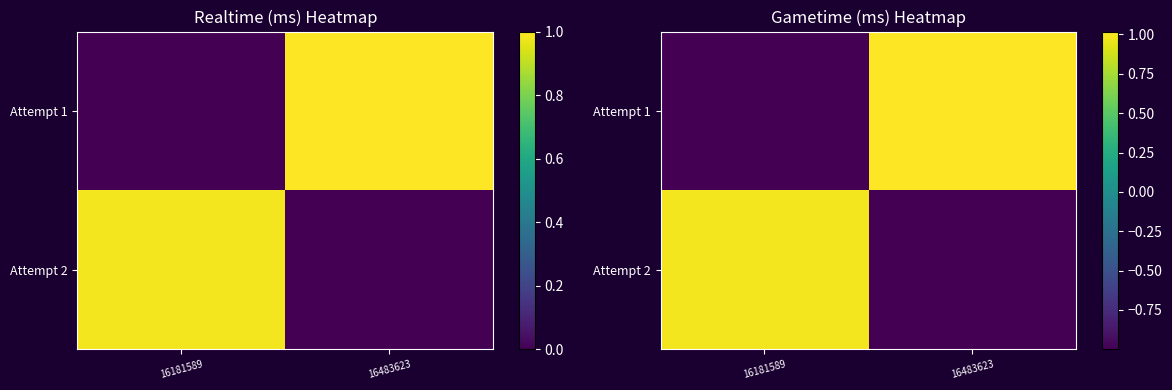

Rank the categories by Attempt 1 value from lowest to highest.

16181589, 16483623